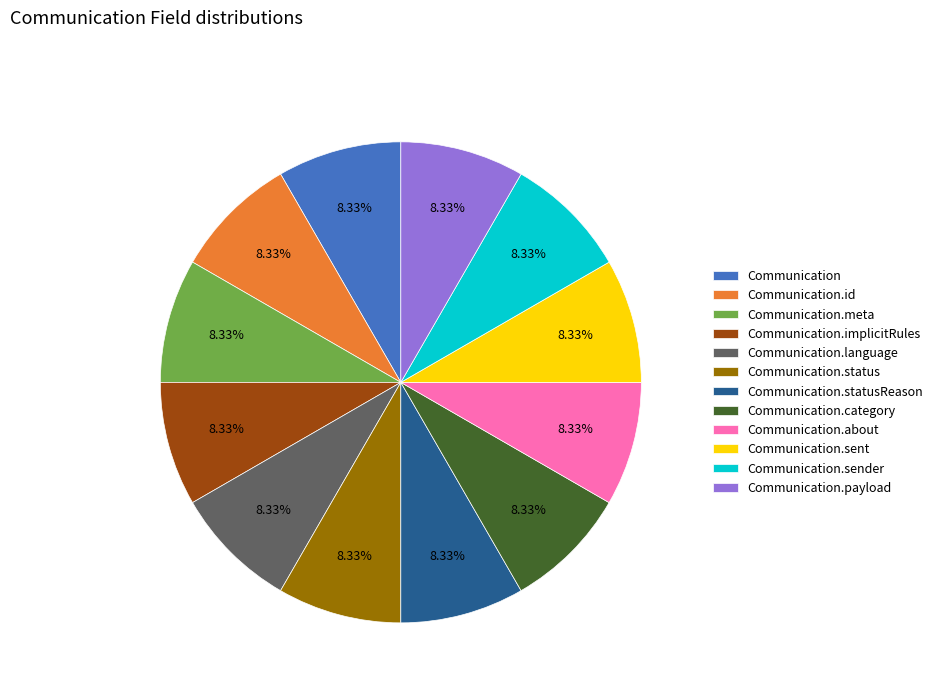

Approximately how many times larger is the value at Communication.sender compared to Communication.id?

1.0